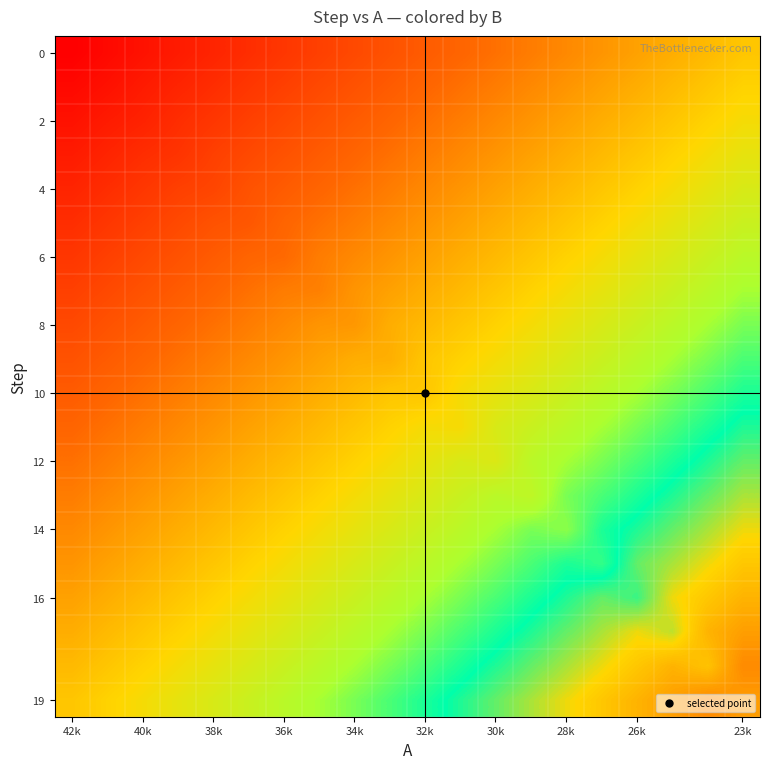

At how many categories does at least one series exceed 73?

3